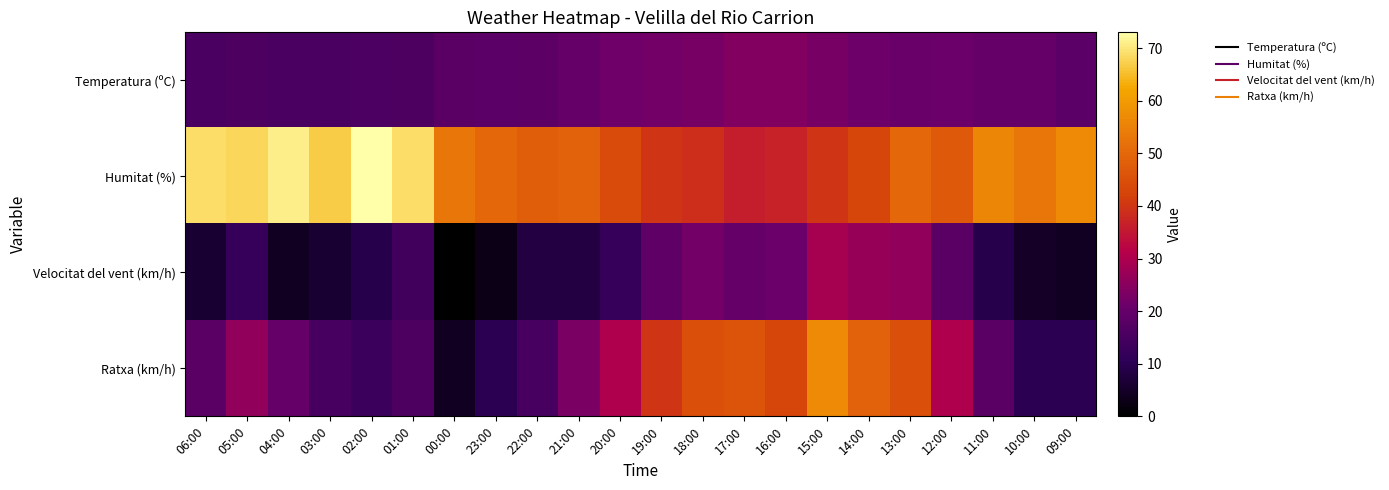

Which series has the largest range (max minus min)?

Ratxa (km/h)